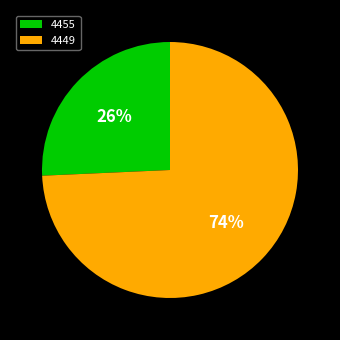

Do 4449 and 4455 together represent more than half of the pie?

Yes